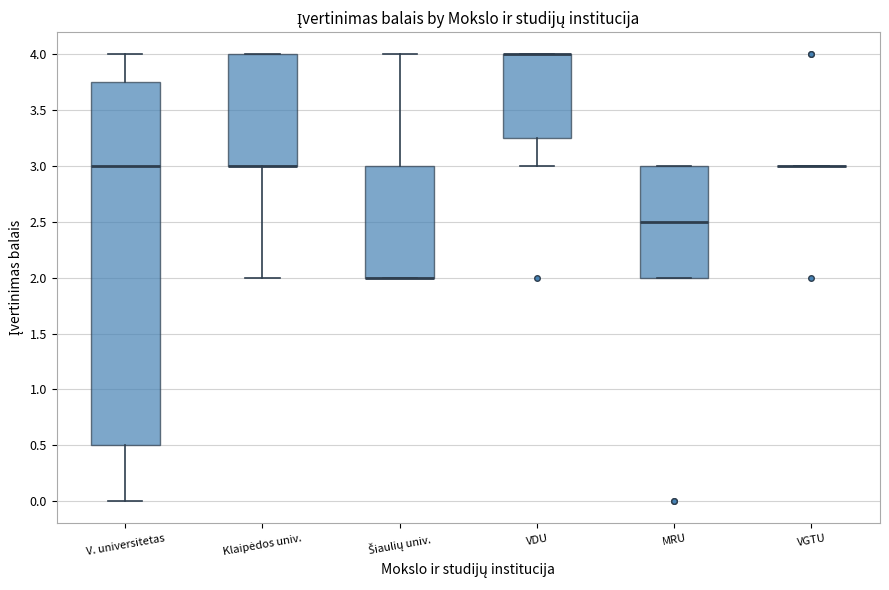

Reading left to right, transcribe this box plot: for each box, give where its median line is, the range the box spans, and where its two whiskers end, as read against the y-axis. The values are not printed on the chart, so give them approximately, as read against the axis.

V. universitetas: median 3.00, box 0.50 to 3.75, whiskers 0.00 to 4.00
Klaipėdos univ.: median 3.00 (drawn on the box's lower edge), box 3.00 to 4.00, whiskers 2.00 to 4.00
Šiaulių univ.: median 2.00 (drawn on the box's lower edge), box 2.00 to 3.00, whiskers 2.00 to 4.00
VDU: median 4.00 (drawn on the box's upper edge), box 3.25 to 4.00, whiskers 3.00 to 4.00
MRU: median 2.50, box 2.00 to 3.00, whiskers 2.00 to 3.00
VGTU: box collapsed to a line at 3.00, whiskers 3.00 to 3.00